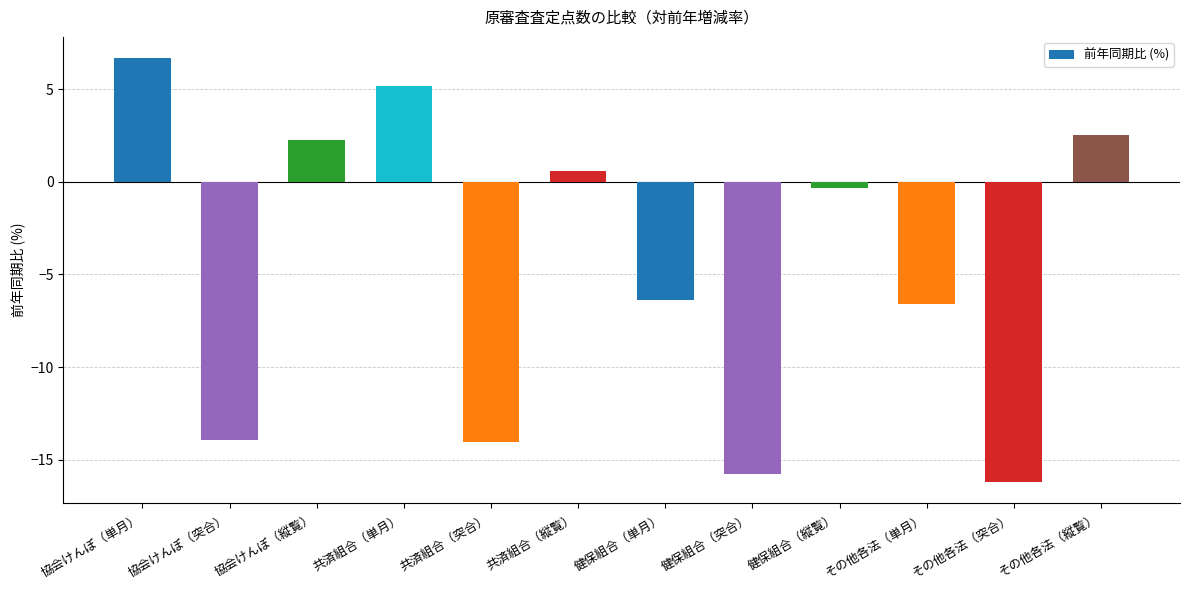

Does the chart contain any negative values?

Yes